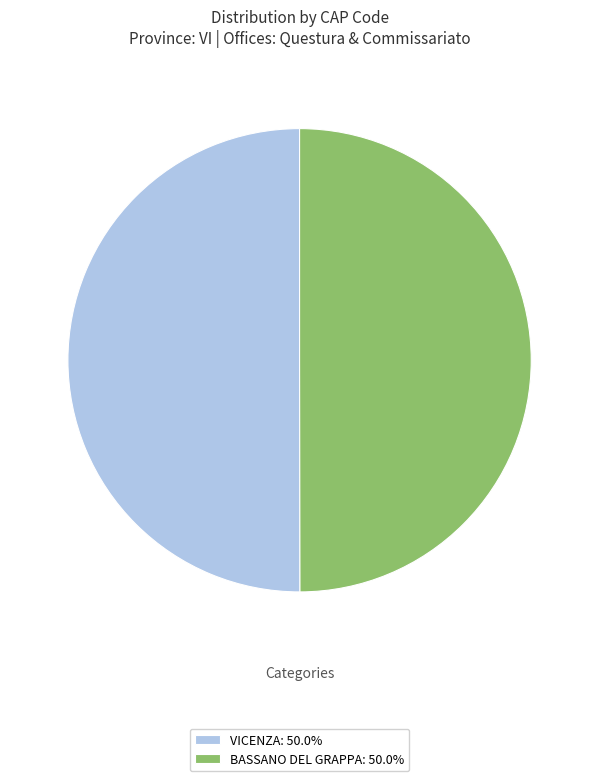

Combined, do BASSANO DEL GRAPPA: 50.0% and VICENZA: 50.0% account for over 50%?

Yes